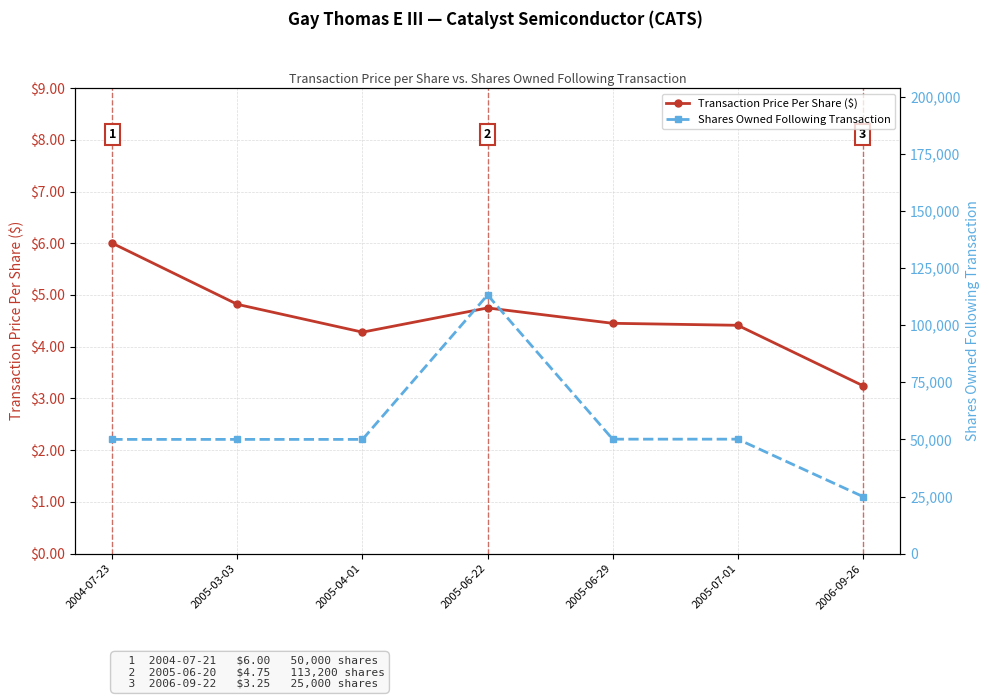

List the series in order of their overall mean, lowest first.

Transaction Price Per Share ($), Shares Owned Following Transaction